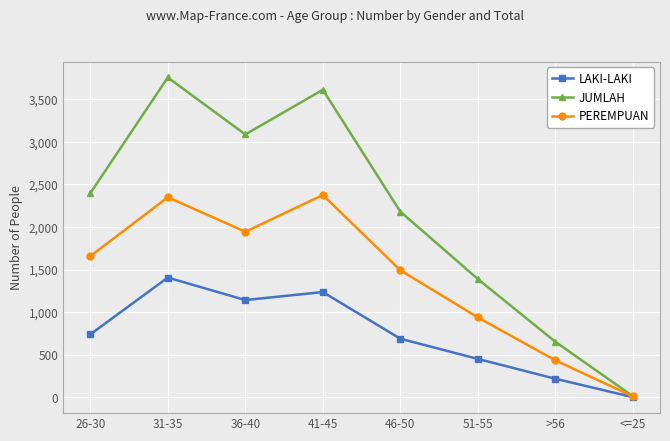

Rank the series by their average value, from lowest to highest.

LAKI-LAKI, PEREMPUAN, JUMLAH